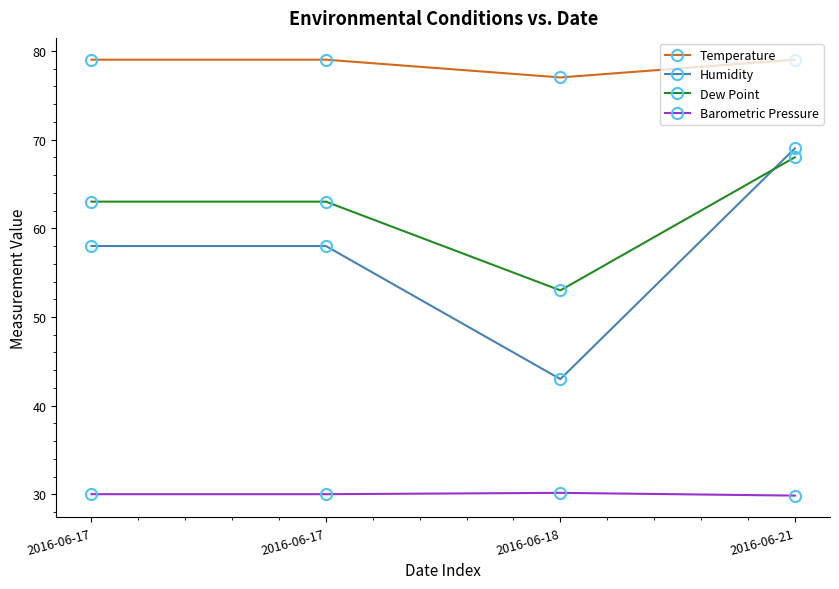

What is the average value of the Temperature series?

78.5